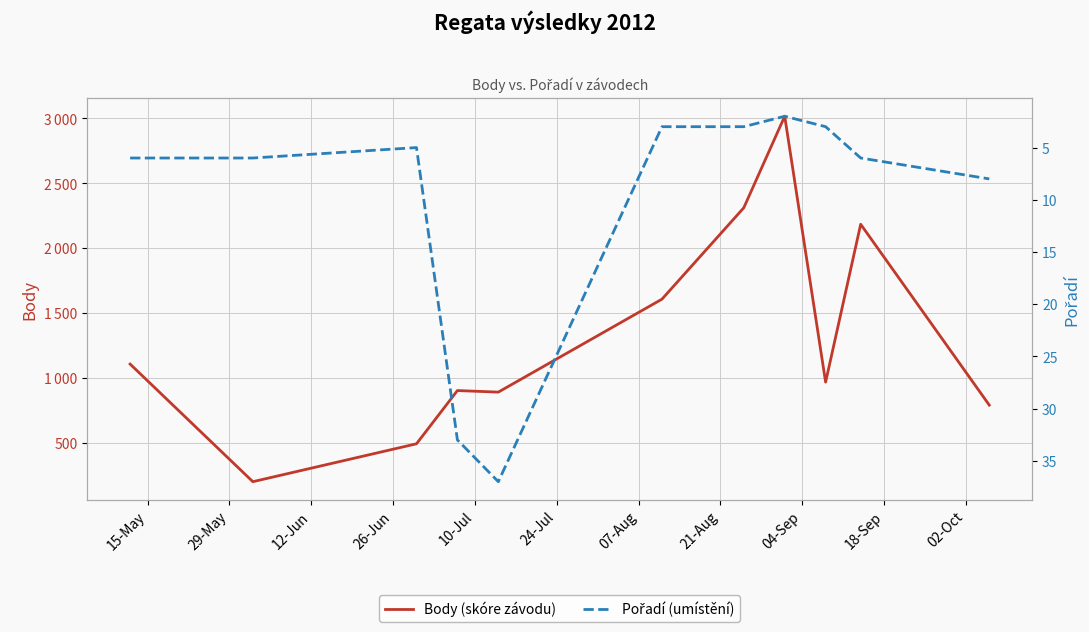

What is the minimum value for Pořadí (umístění)?

2